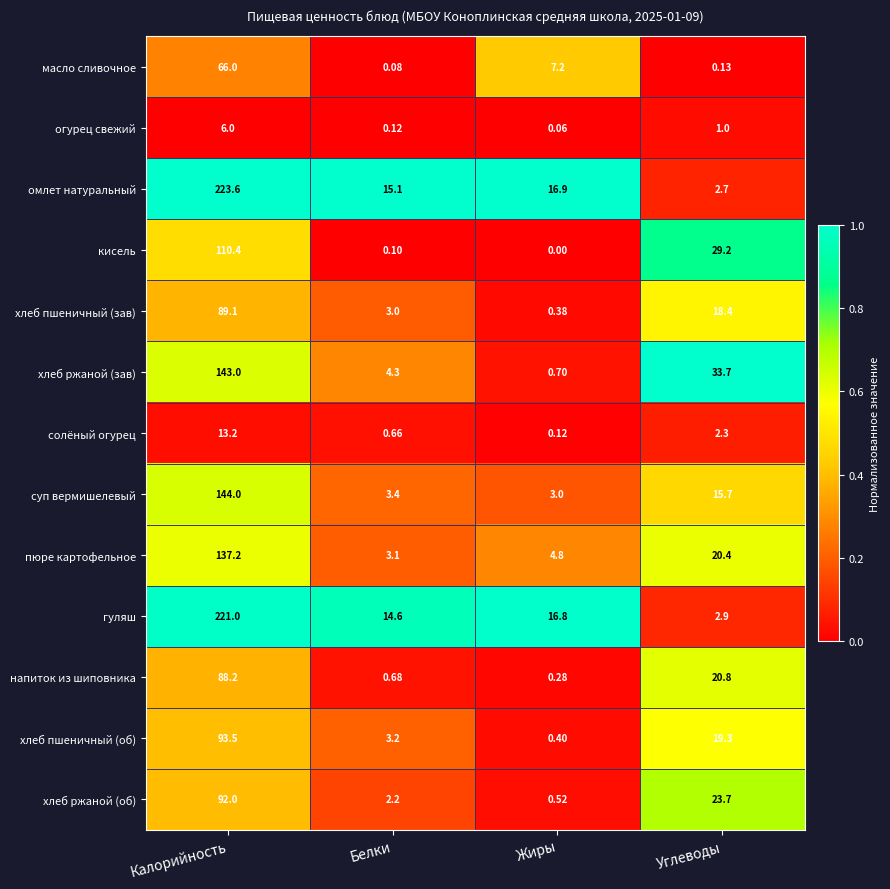

What is the spread (max minus min) of values at Жиры?

16.9